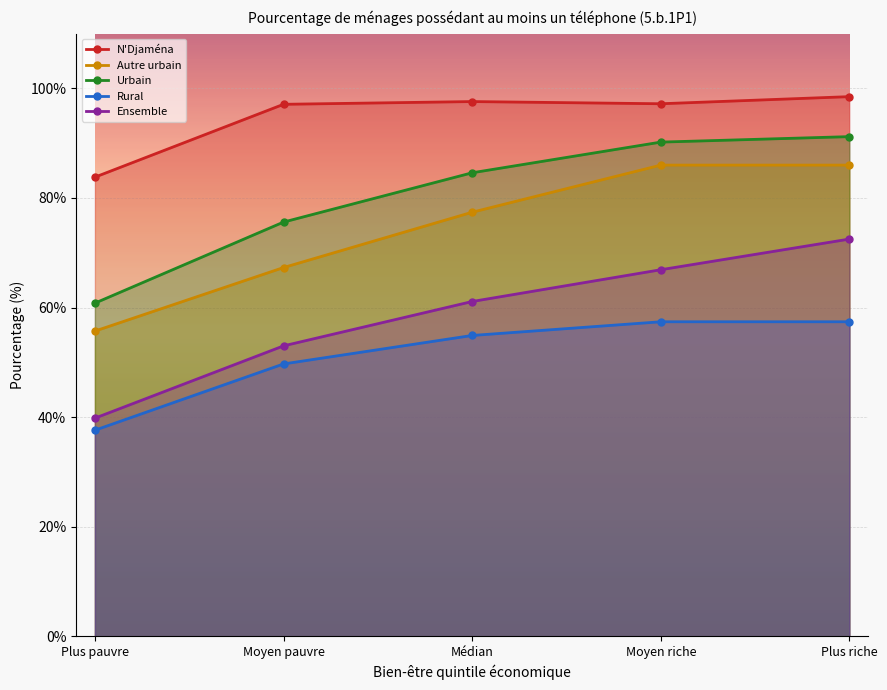

Which series has the largest total across all categories?

N'Djaména